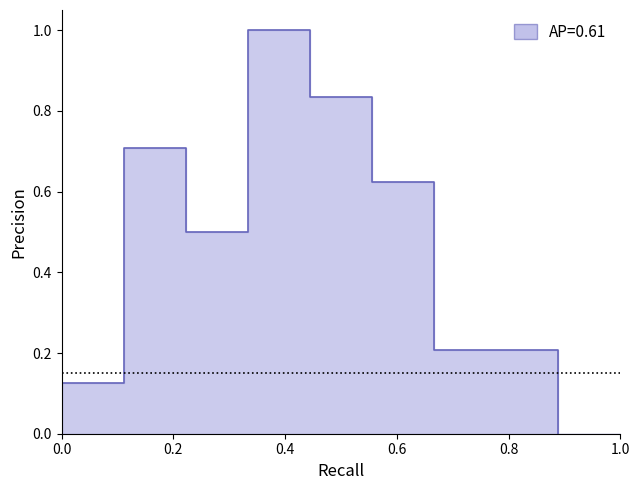

How many interior local valleys (lower than both neighbors) does the data have?

1